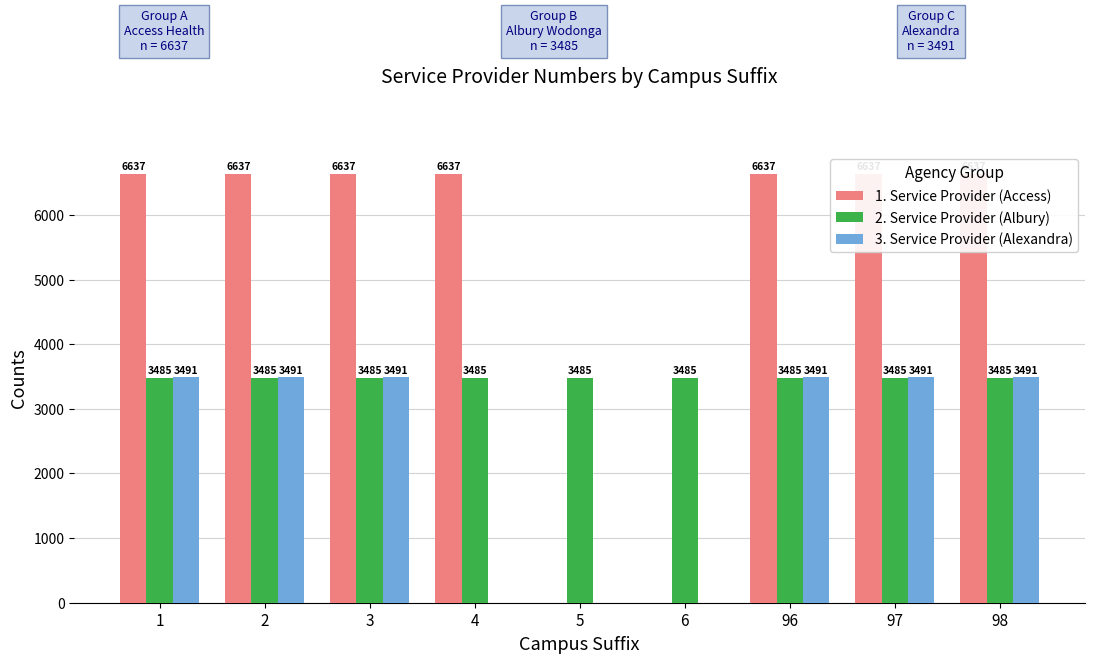

Which series has the widest spread of values?

1. Service Provider (Access)